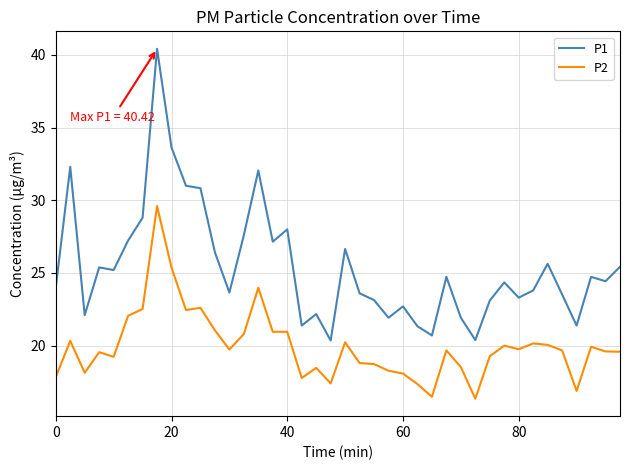

True or false: P2 and P1 cross at least once.

False